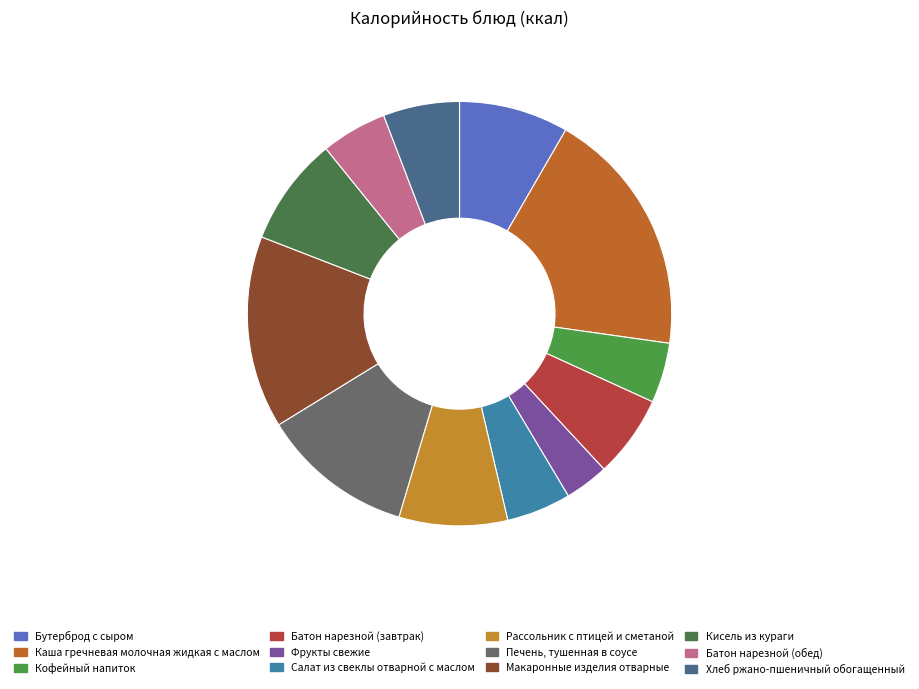

How many slices are in this pie chart?

12